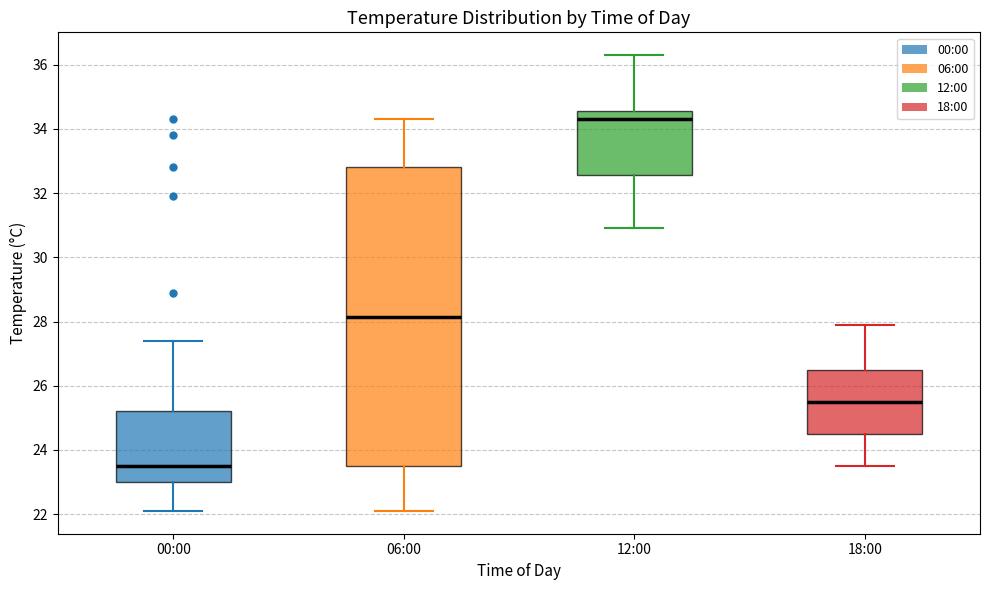

Reading left to right, transcribe this box plot: for each box, give where its median line is, the range the box spans, and where its two whiskers end, as read against the y-axis. The values are not printed on the chart, so give them approximately, as read against the axis.

00:00: median 23.6, box 23.0 to 25.2, whiskers 22.2 to 27.4
06:00: median 28.2, box 23.6 to 32.8, whiskers 22.2 to 34.4
12:00: median 34.4, box 32.6 to 34.6, whiskers 31.0 to 36.4
18:00: median 25.6, box 24.6 to 26.6, whiskers 23.6 to 28.0